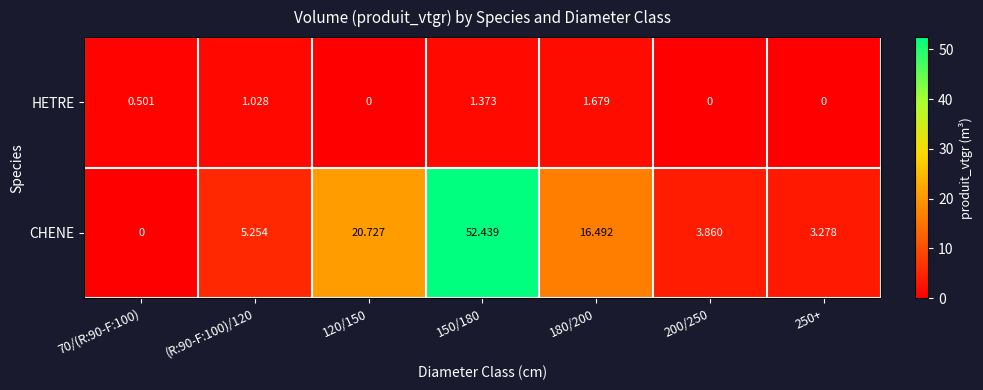

Is the value of HETRE at 120/150 greater than the value of CHENE at 150/180?

No